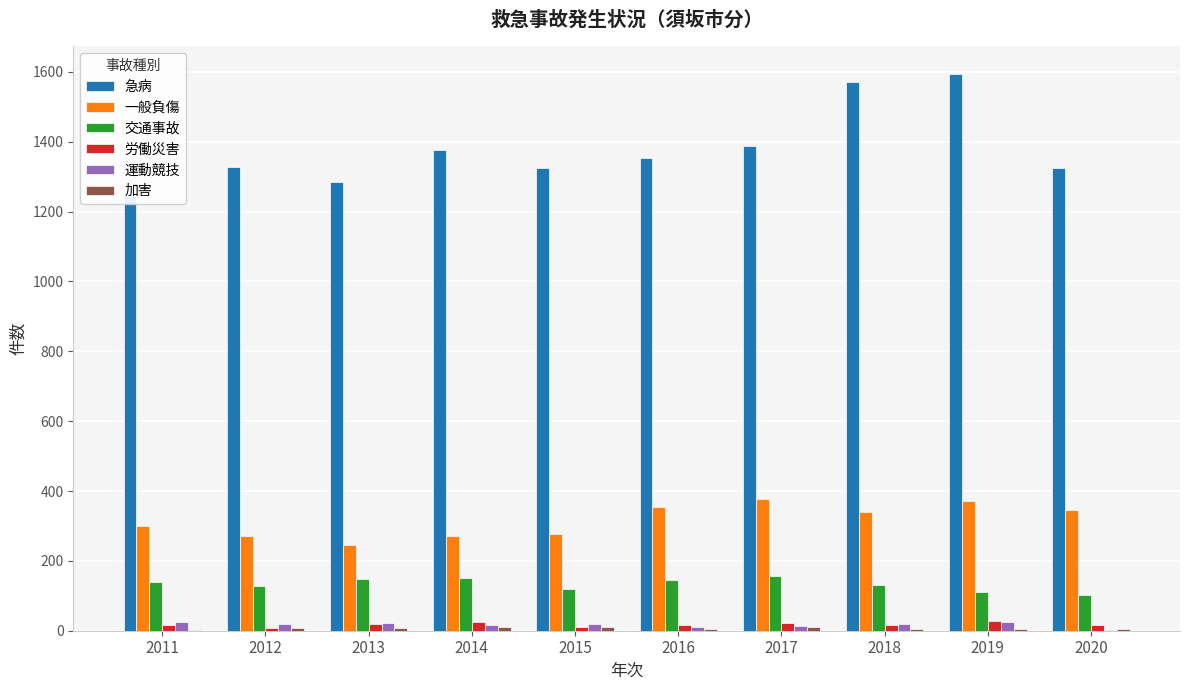

What is the minimum value shown in the chart?

3